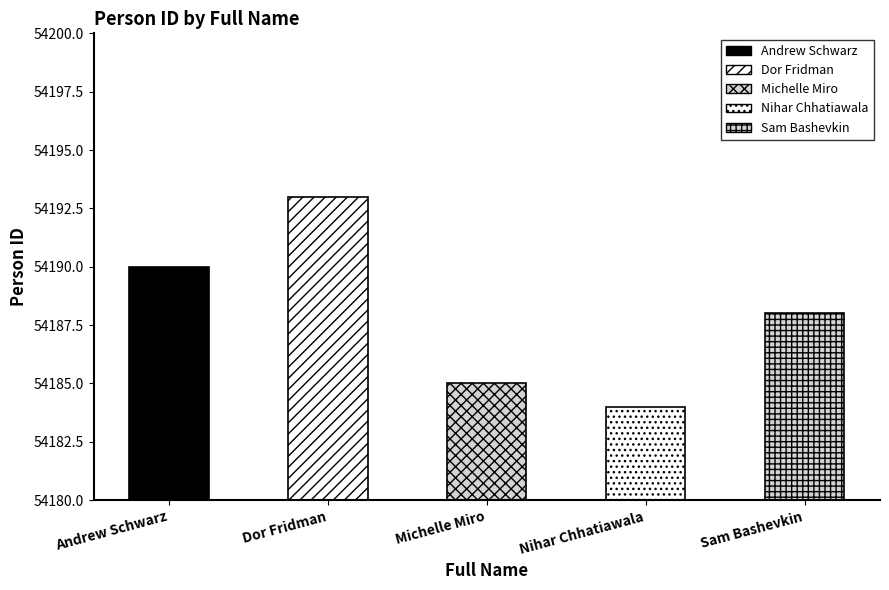

What is the sum of the values at Sam Bashevkin and Andrew Schwarz?

108378